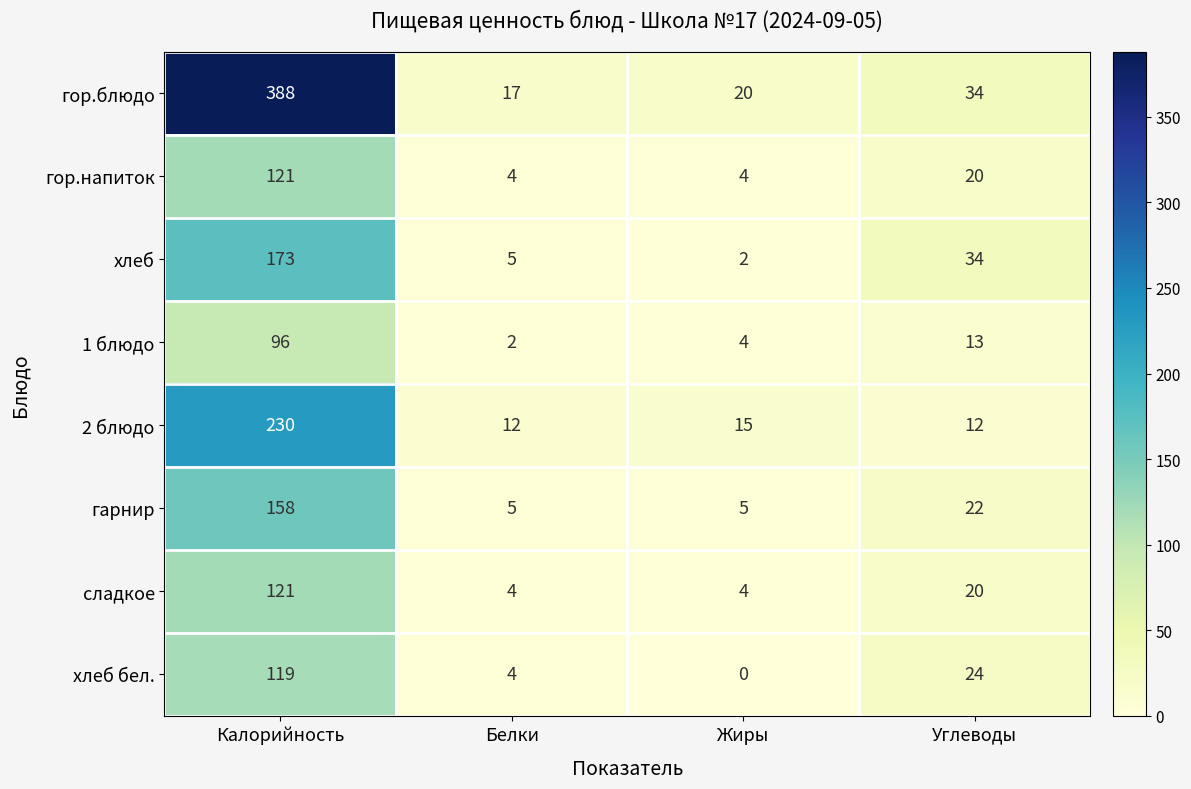

How many сладкое values are between 4 and 121?

4